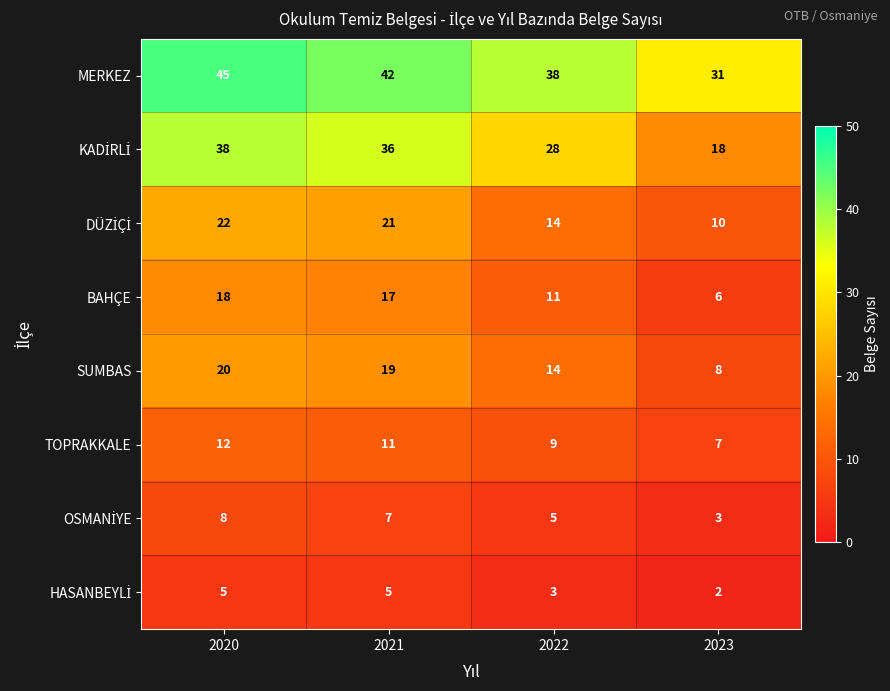

What is the greatest value displayed?

45